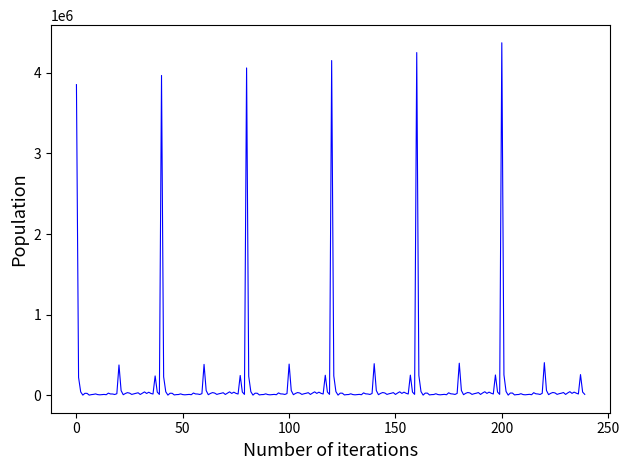

What is the greatest value displayed?

4374590